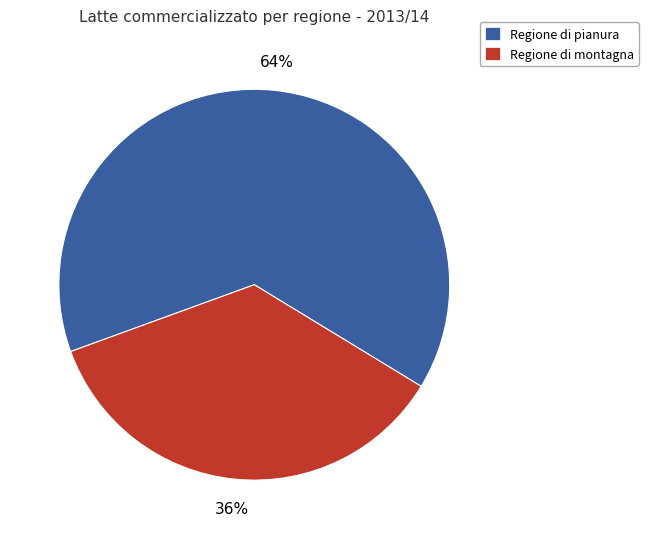

Which slice is the largest?

Regione di pianura